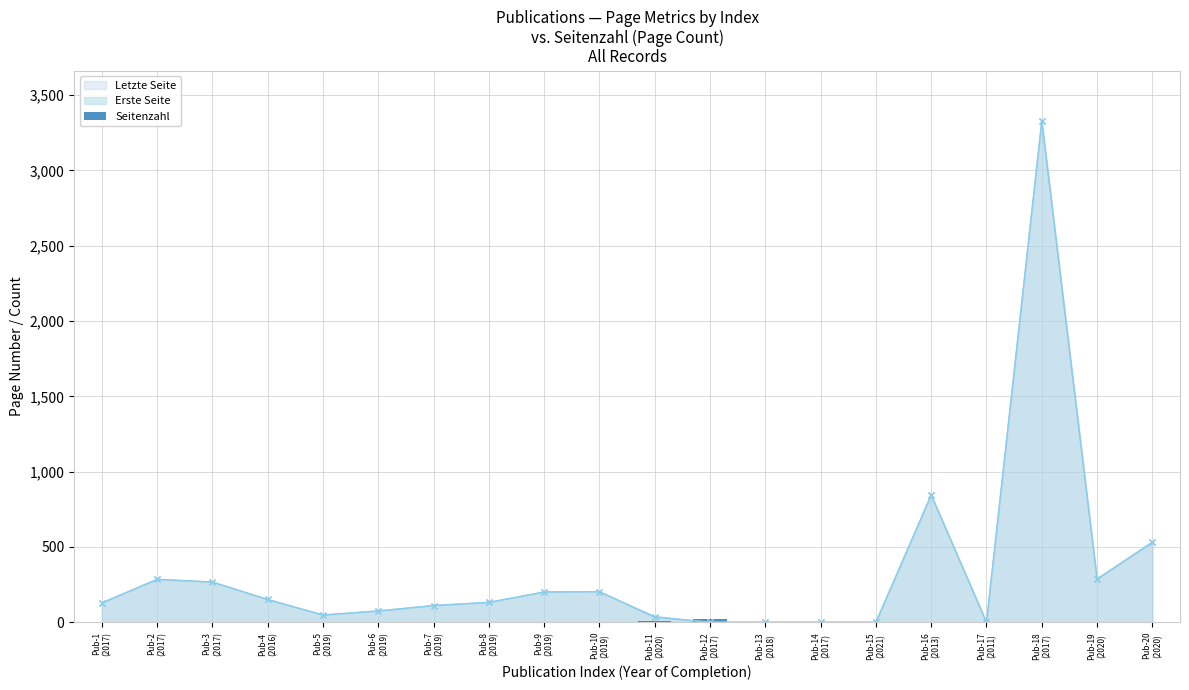

Where is the data nearest to the value 10?

Pub-11
(2020)